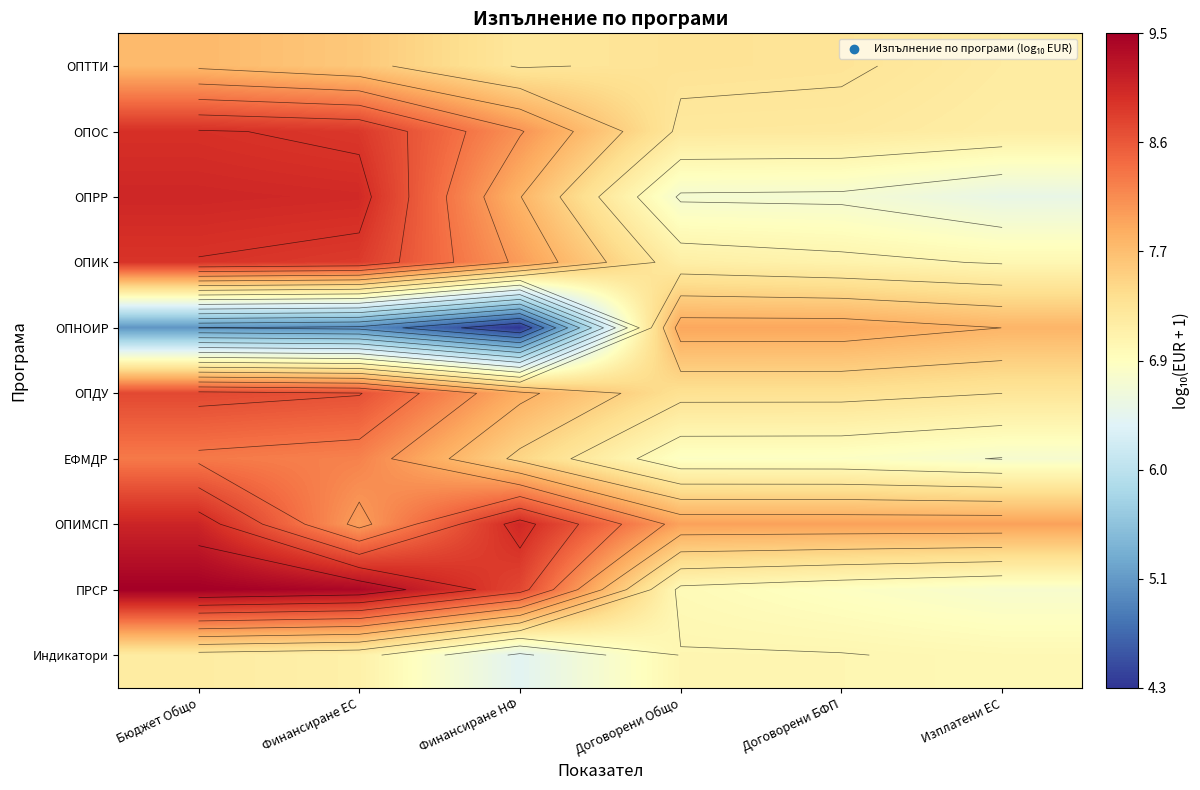

Where is Индикатори nearest to the value 6?

Финансиране НФ